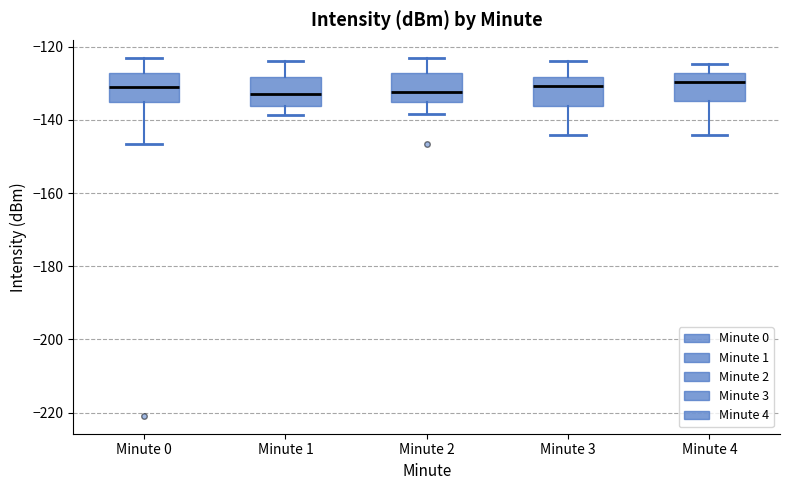

Where is the upper edge of the box for Minute 0 on the y-axis? The values are not printed on the chart, so give them approximately, as read against the axis.

-128